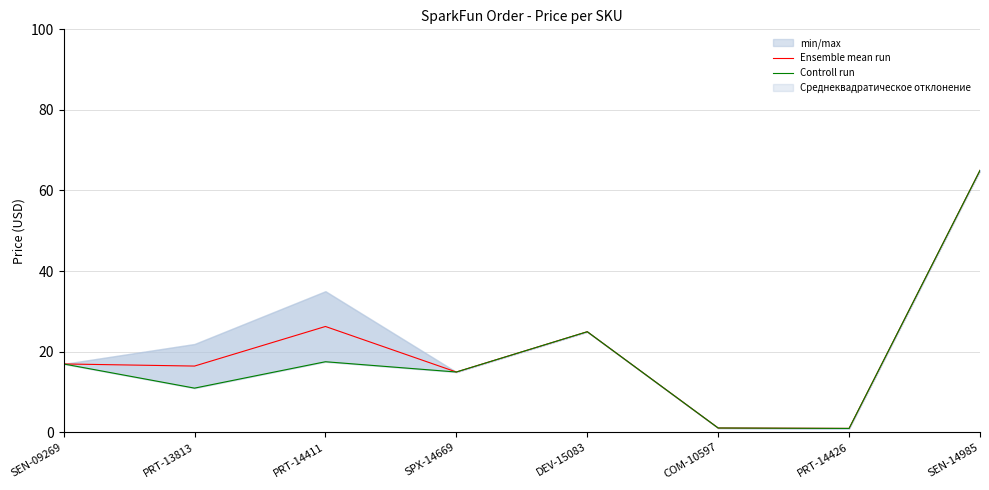

What is the label of the 5th point from the left?

DEV-15083